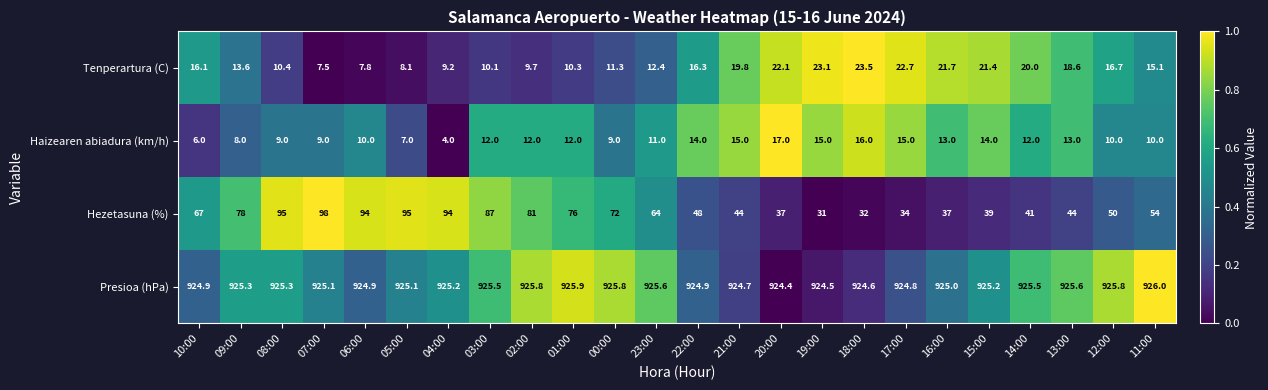

What value does the Haizearen abiadura (km/h) series have at 01:00?

12.0